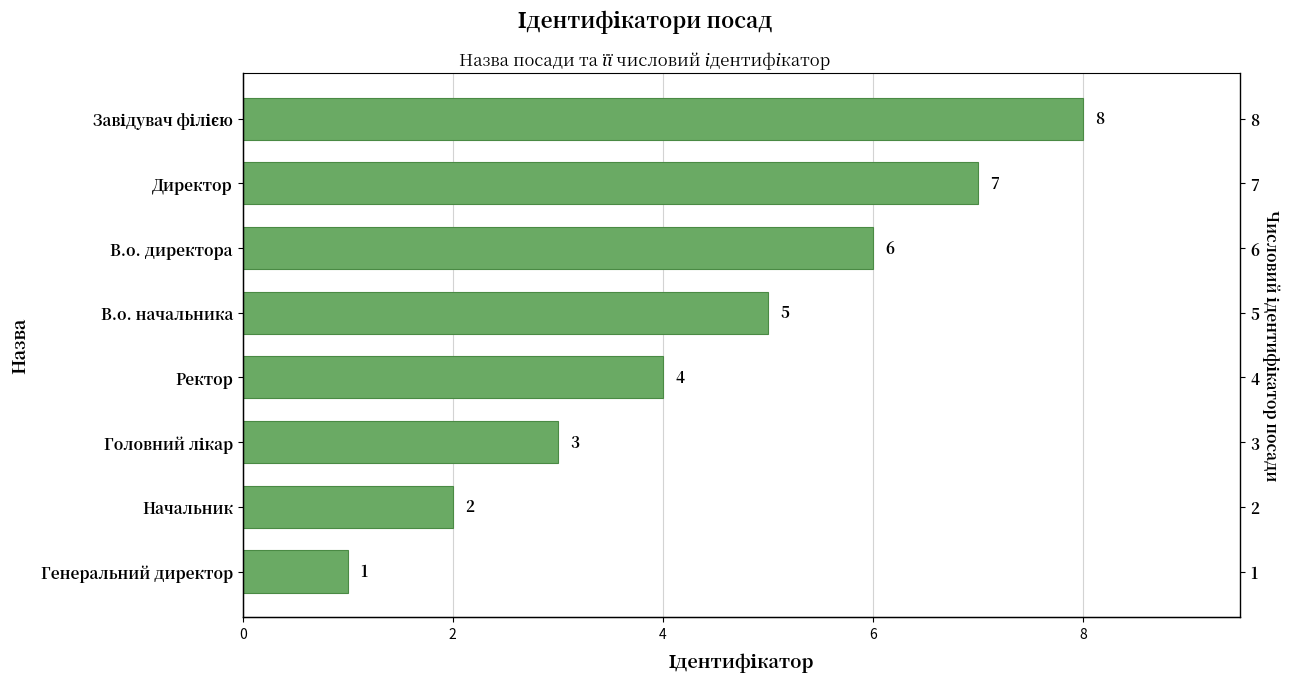

Is it true that the value at Начальник is 0?

False